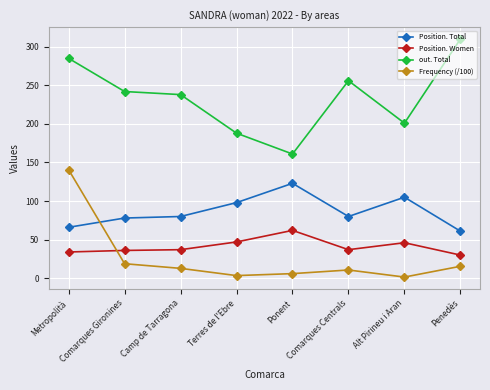

Which label corresponds to the largest value in the chart?

Penedès